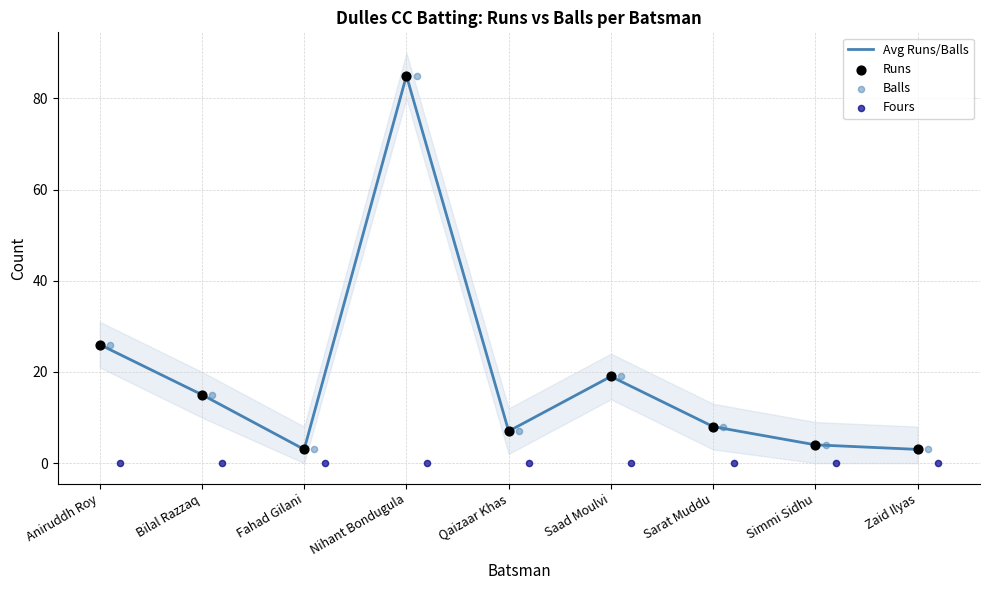

The Avg Runs/Balls series shows 85 at Nihant Bondugula. True or false?

True